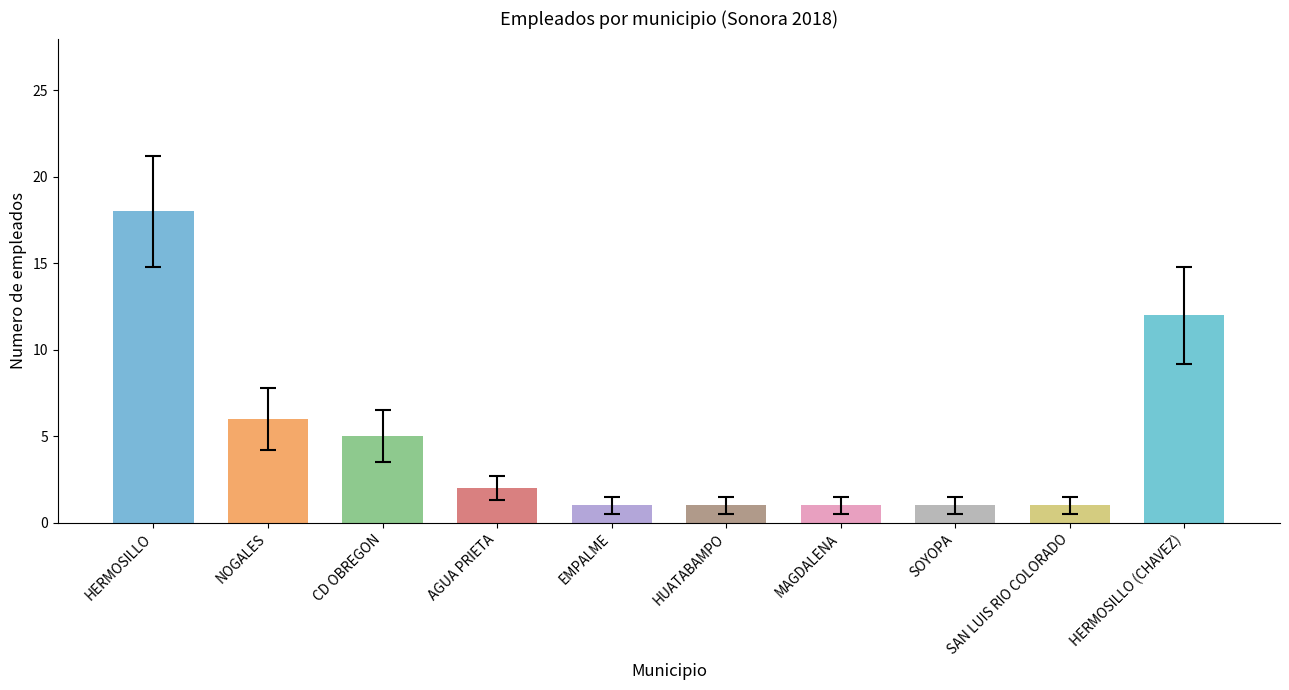

Is it true that the value at SAN LUIS RIO COLORADO is 1?

True